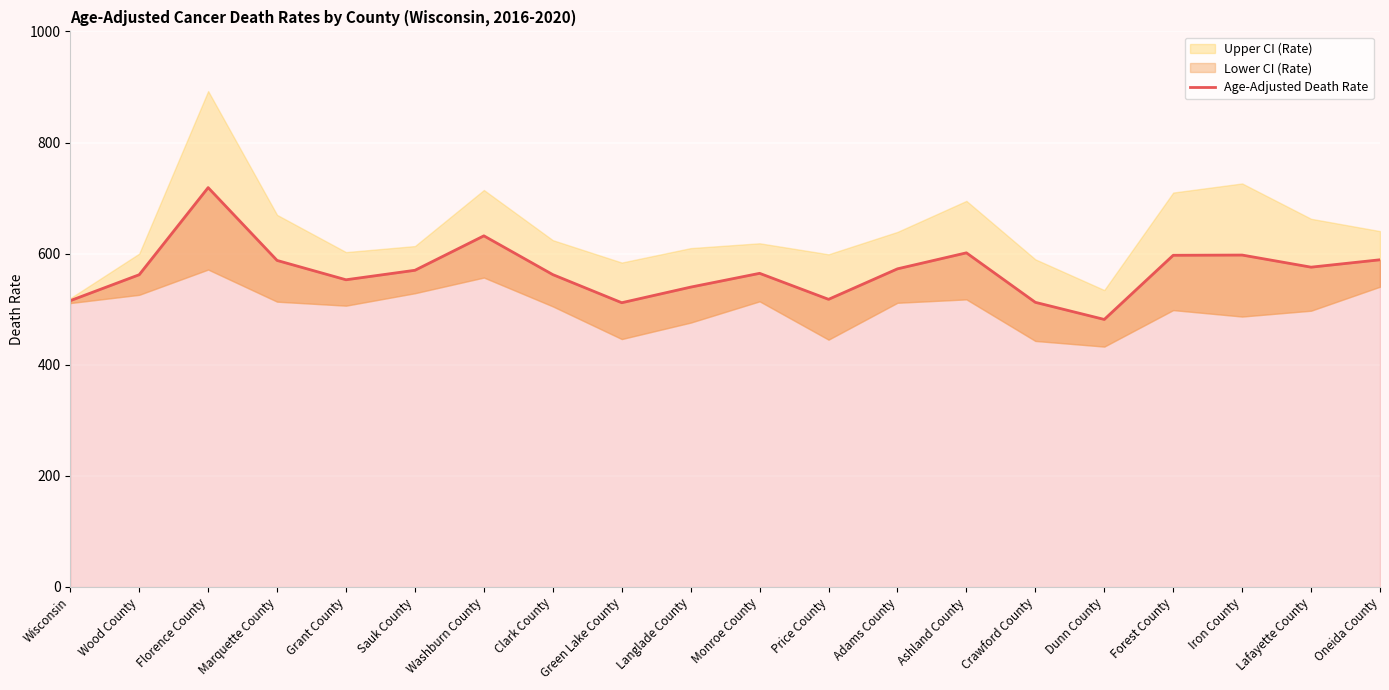

The chart shows a value of 597.0 at Forest County. True or false?

True